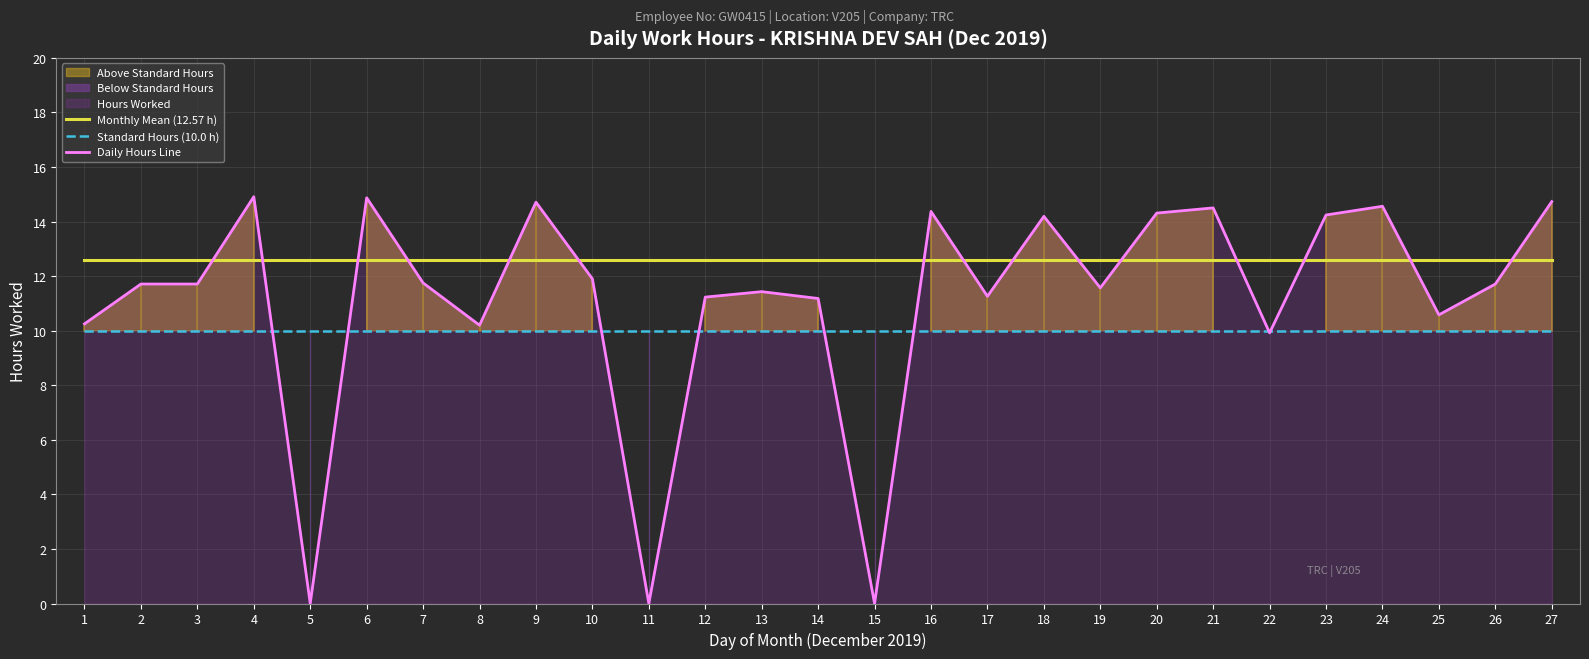

Which series ends up on top after the final intersection of Monthly Mean (12.57 h) and Daily Hours Line?

Daily Hours Line